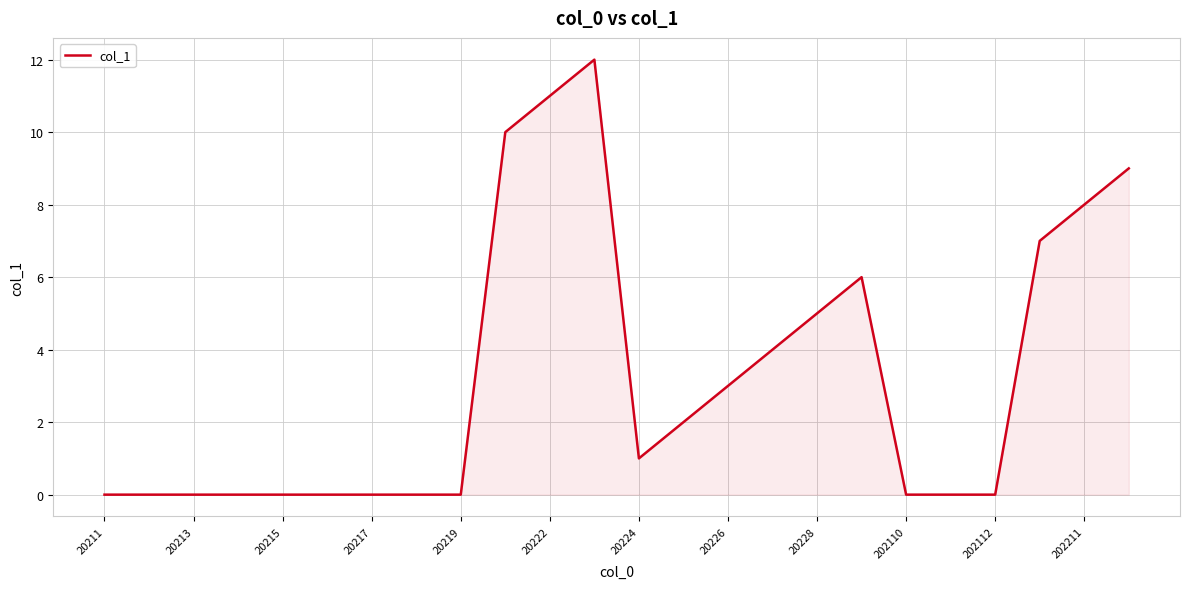

What is the maximum value shown in the chart?

12